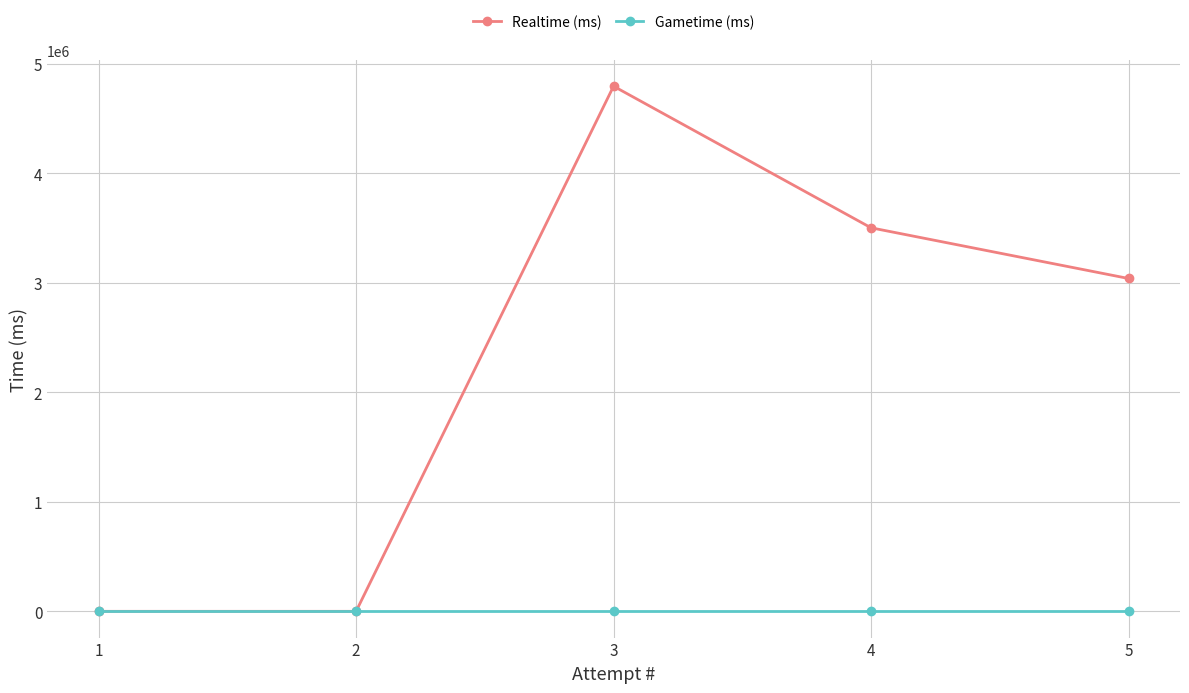

Between 4 and 2, which series saw the biggest shift?

Realtime (ms)